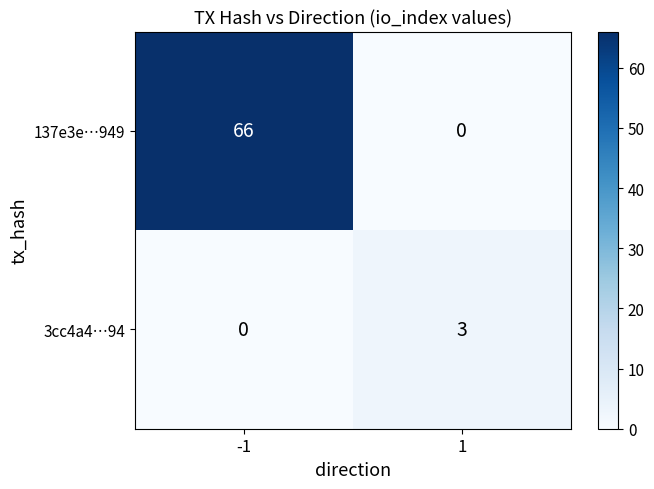

What is the greatest value displayed?

66